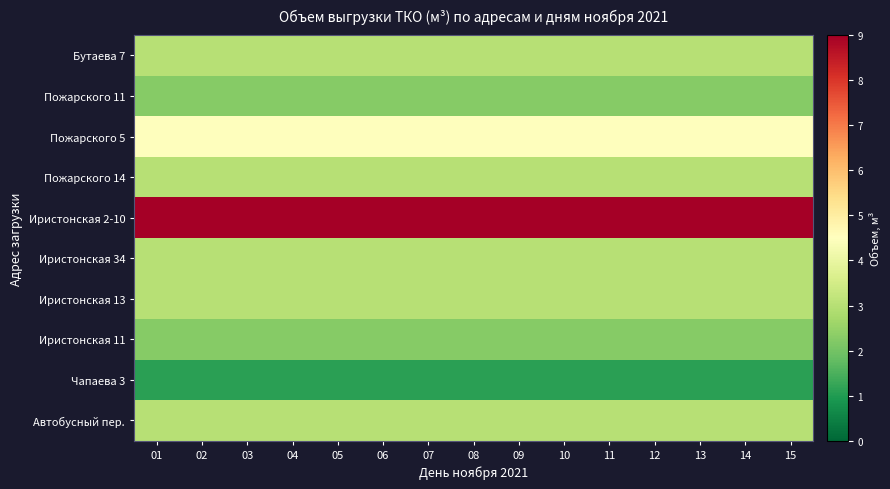

At which category is the sum across all series the highest?

01